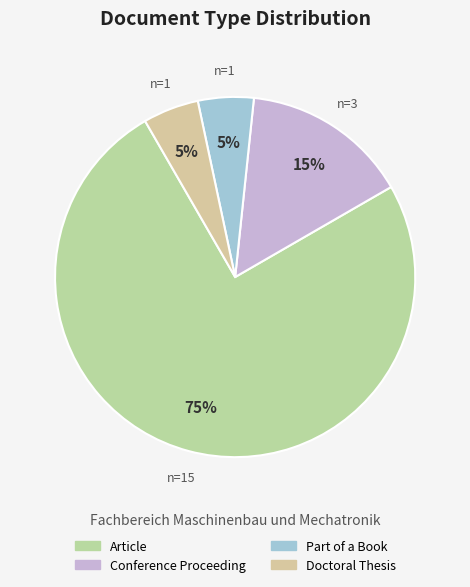

How many segments does this pie chart have?

4